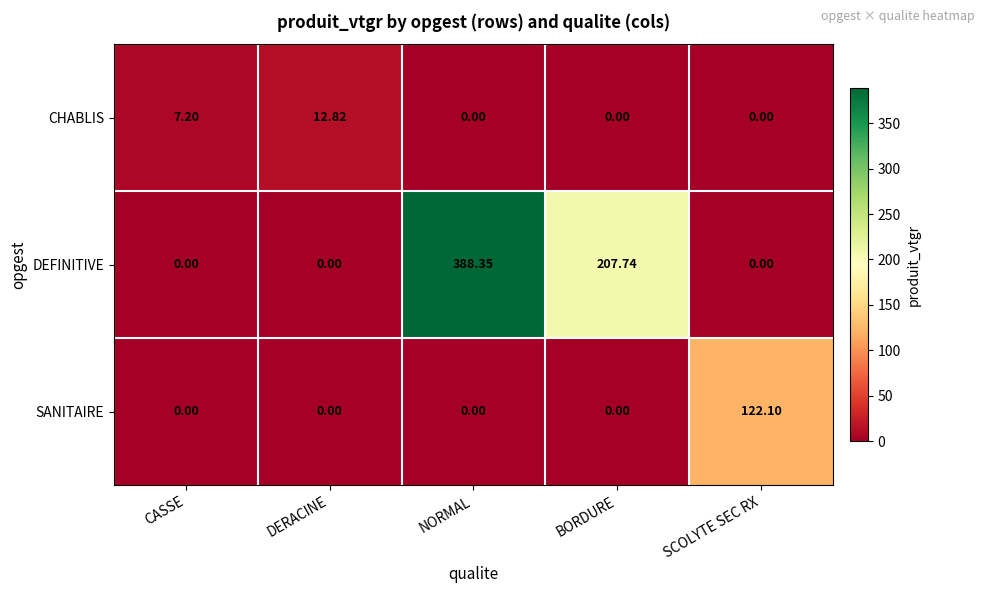

Which series changed the most between DERACINE and BORDURE?

DEFINITIVE